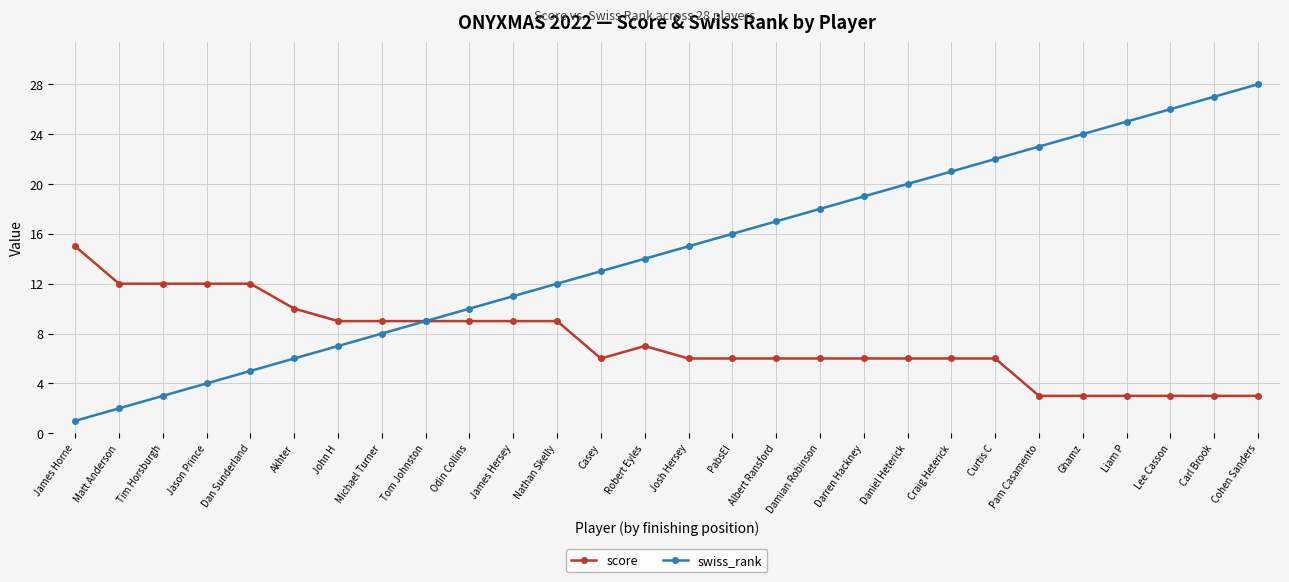

Is it true that score equals 9 at Odin Collins?

True